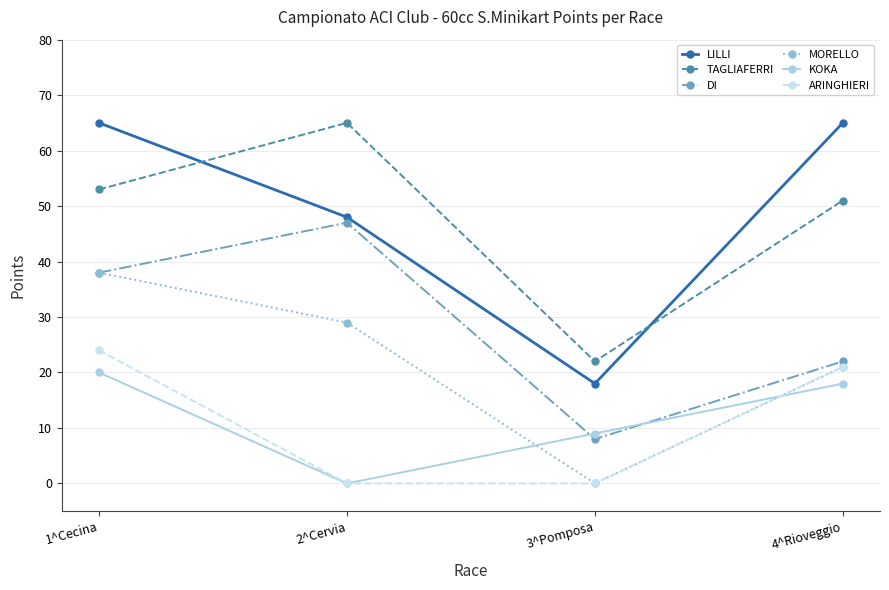

True or false: KOKA and TAGLIAFERRI cross at least once.

False